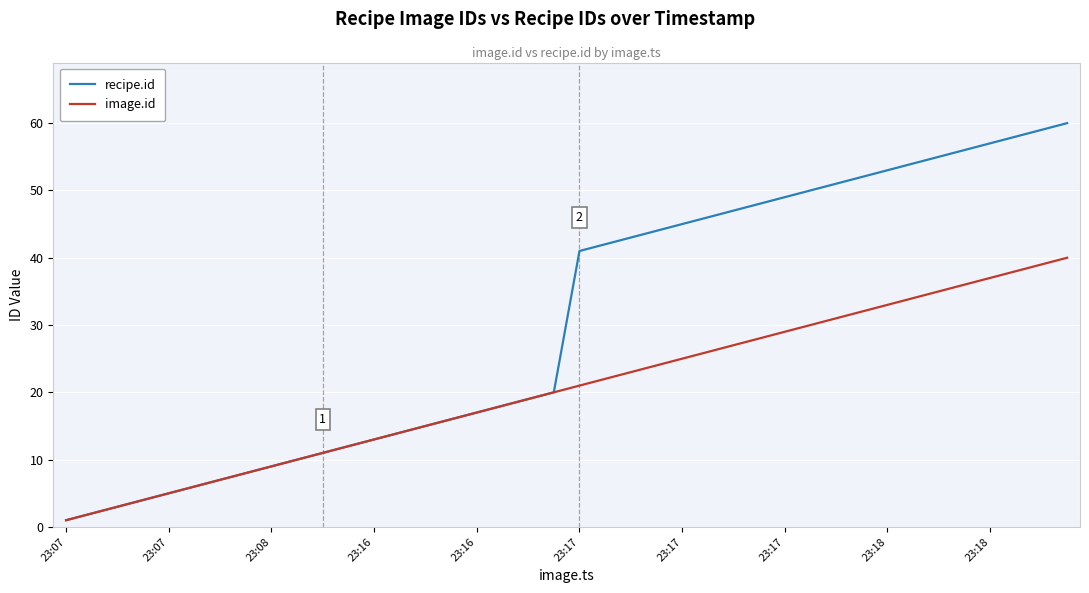

Which series has the widest spread of values?

recipe.id